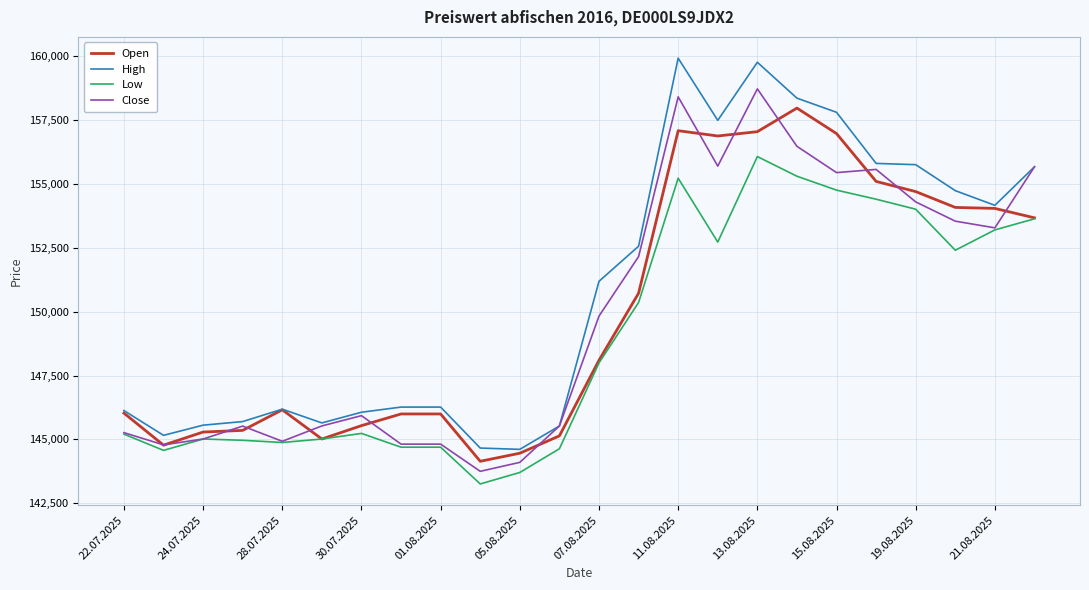

True or false: Low and High intersect in this chart.

False